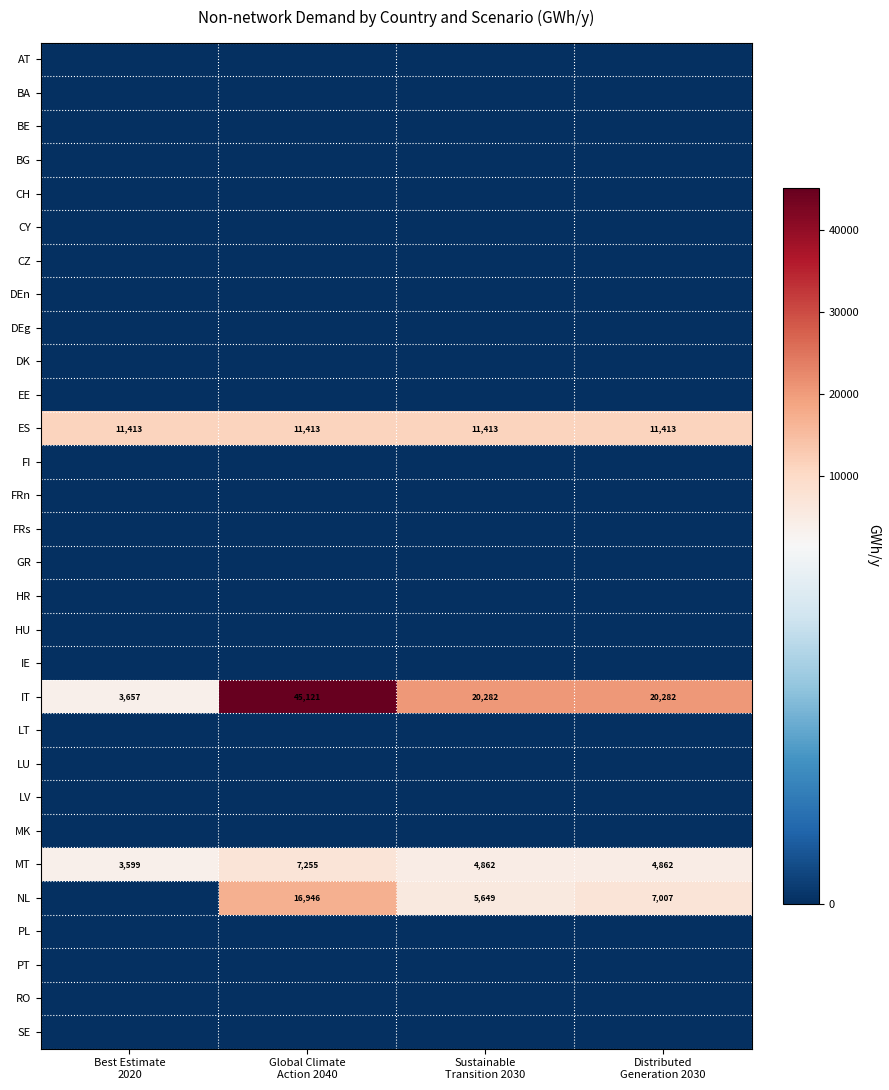

List the labels in order of DK value, smallest first.

Best Estimate 2020, Global Climate Action 2040, Sustainable Transition 2030, Distributed Generation 2030